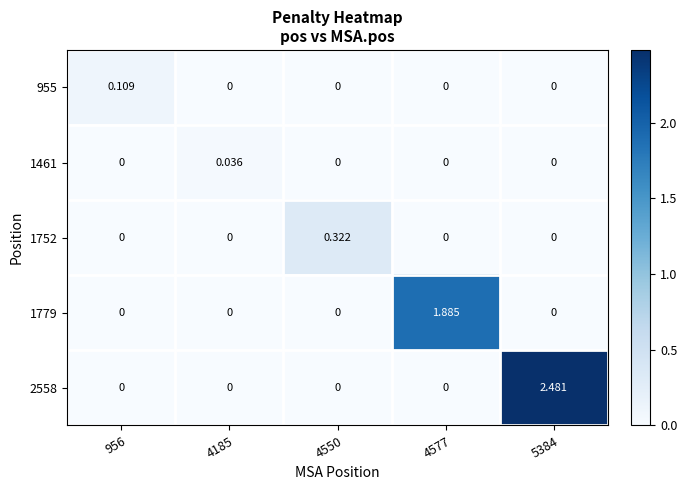

Between 956 and 4577, which is larger?

956